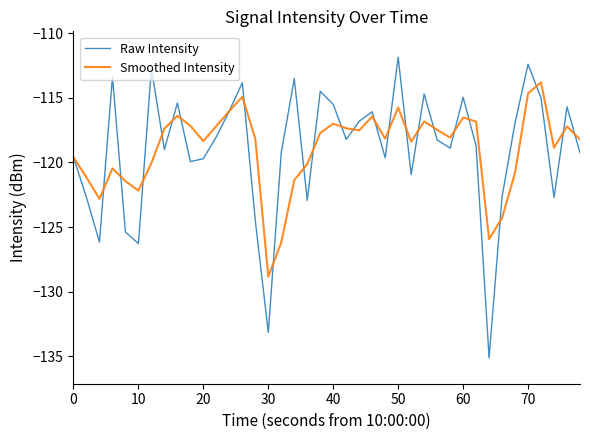

What is the lowest value of the Raw Intensity series?

-135.1